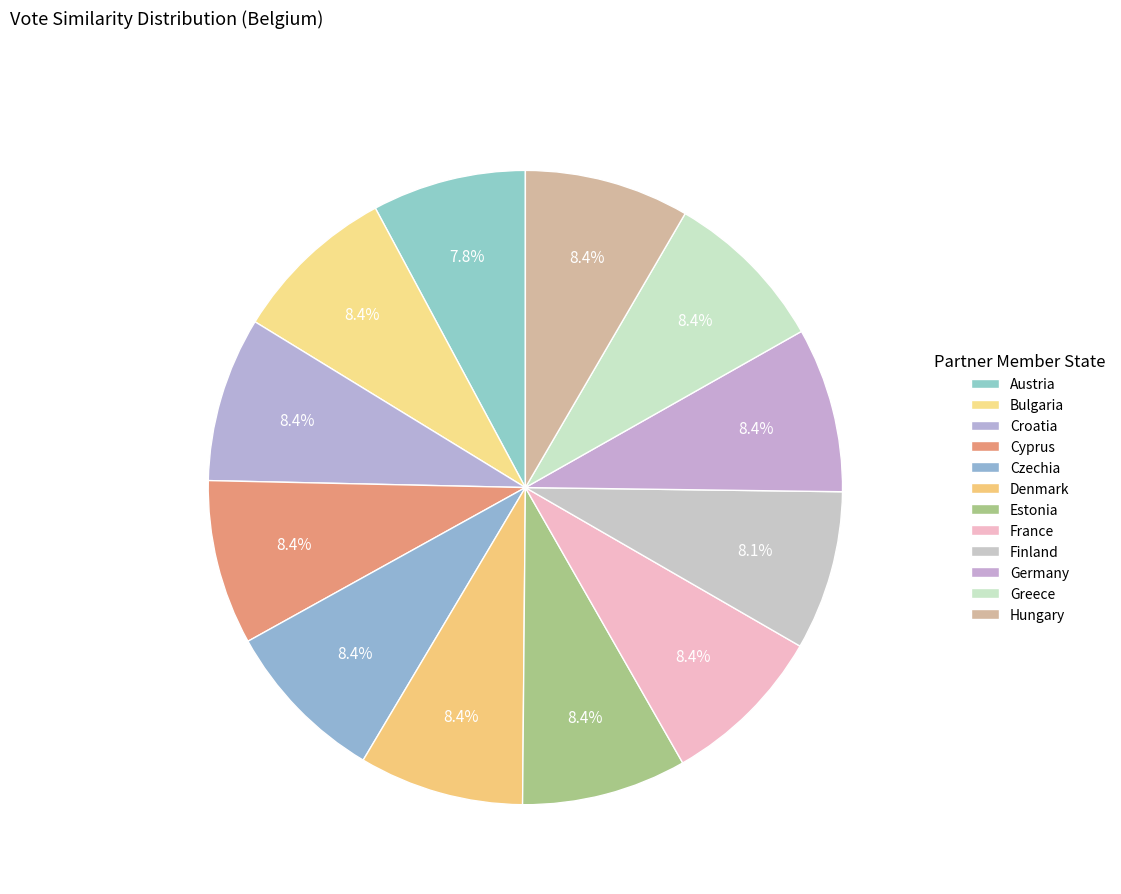

What is the ratio of the value at Czechia to the value at France?

1.0